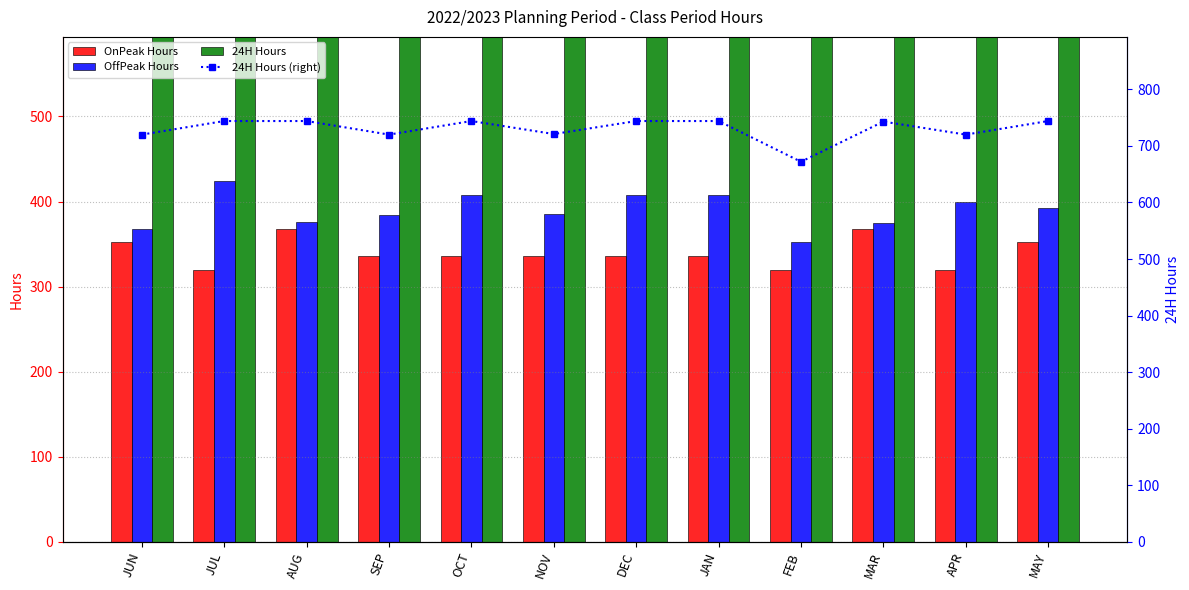

At which label does OffPeak Hours reach its minimum?

FEB